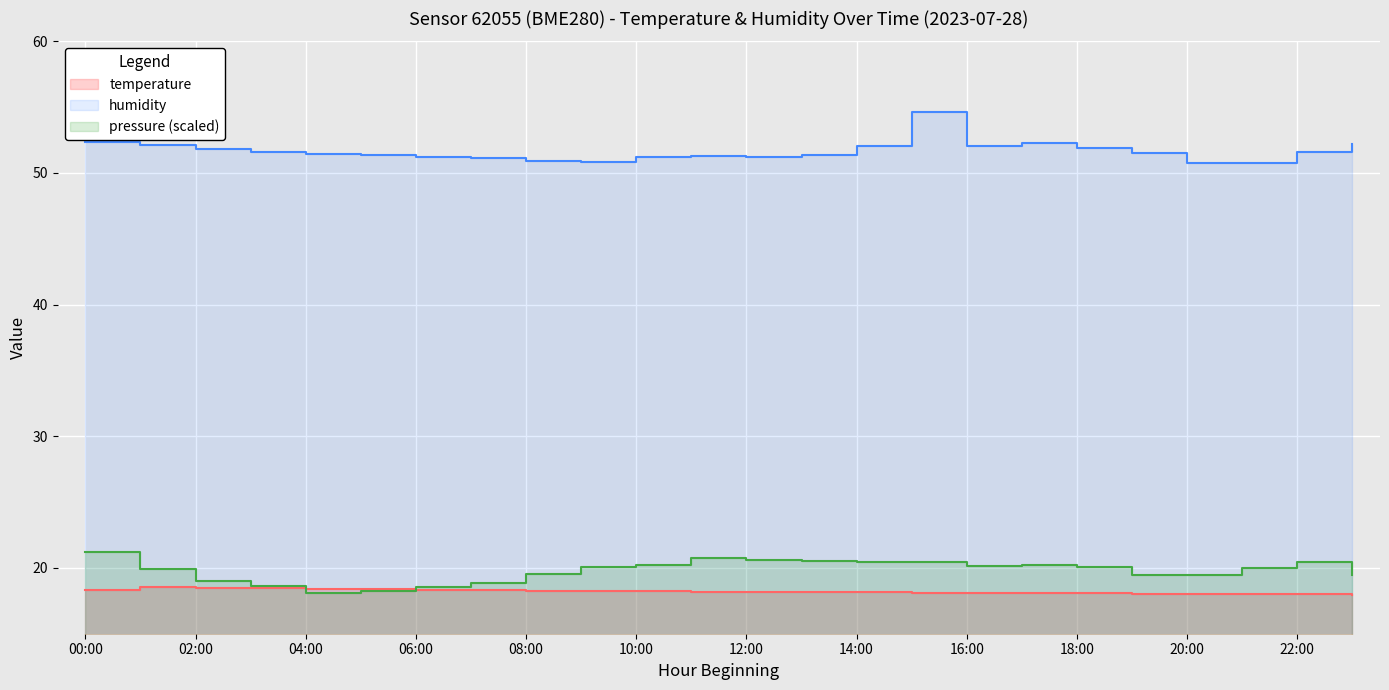

Is it true that temperature equals 18.0 at 19:00?

True